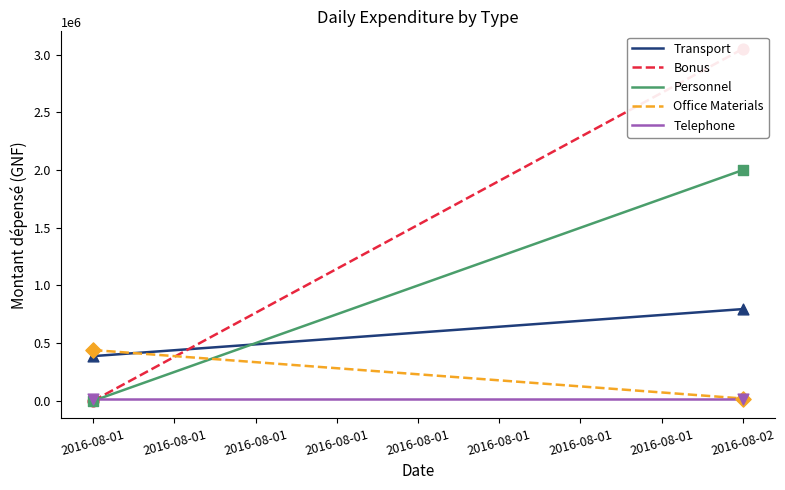

Which series reaches the minimum Y coordinate?

Bonus